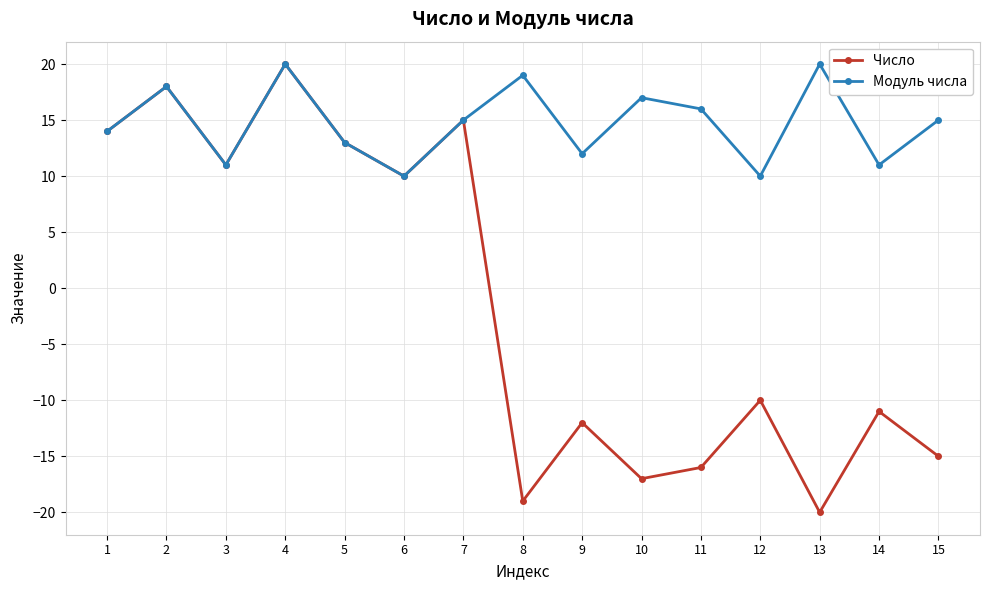

Count the Модуль числа values in the range 11 to 18.

10